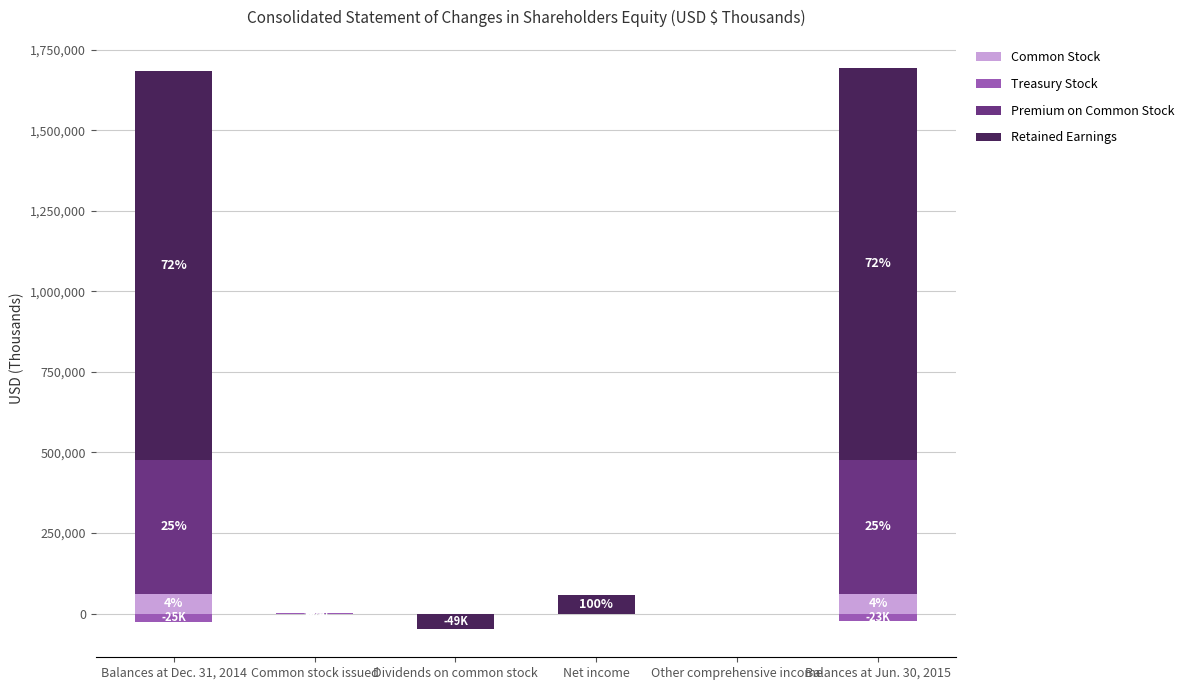

Which category has the lowest value across all series?

Dividends on common stock